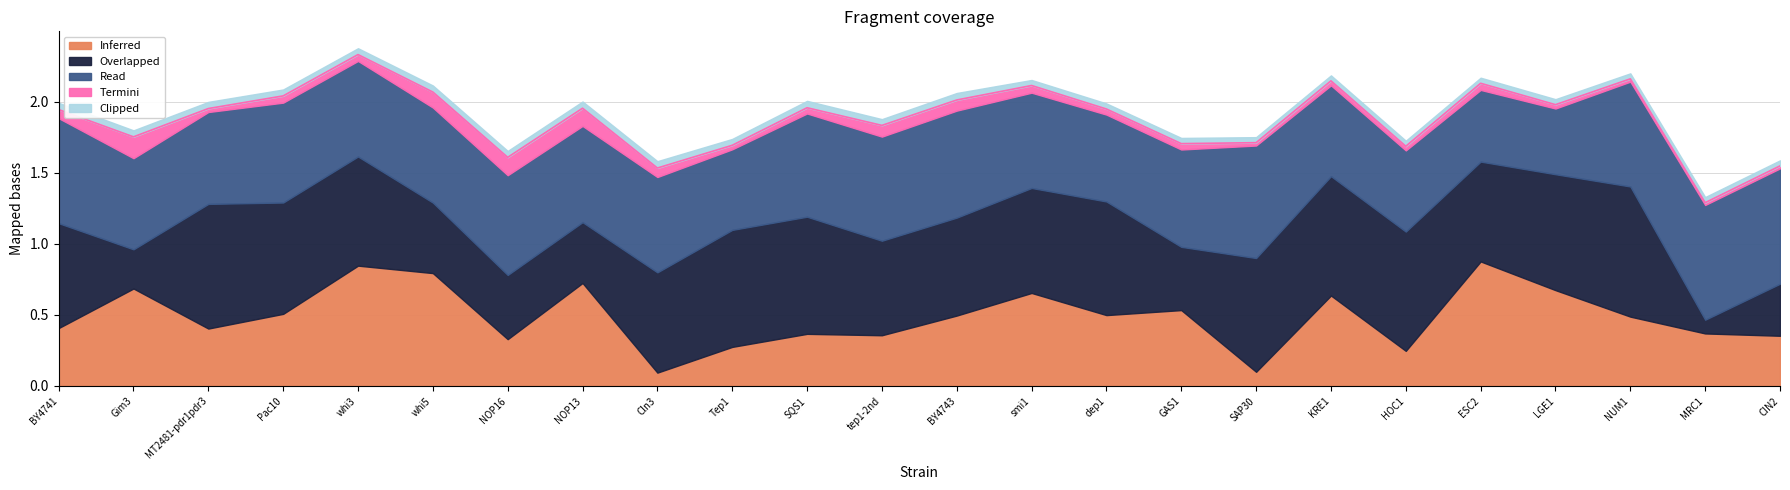

Is it true that Overlapped equals 0.6 at NOP16?

False